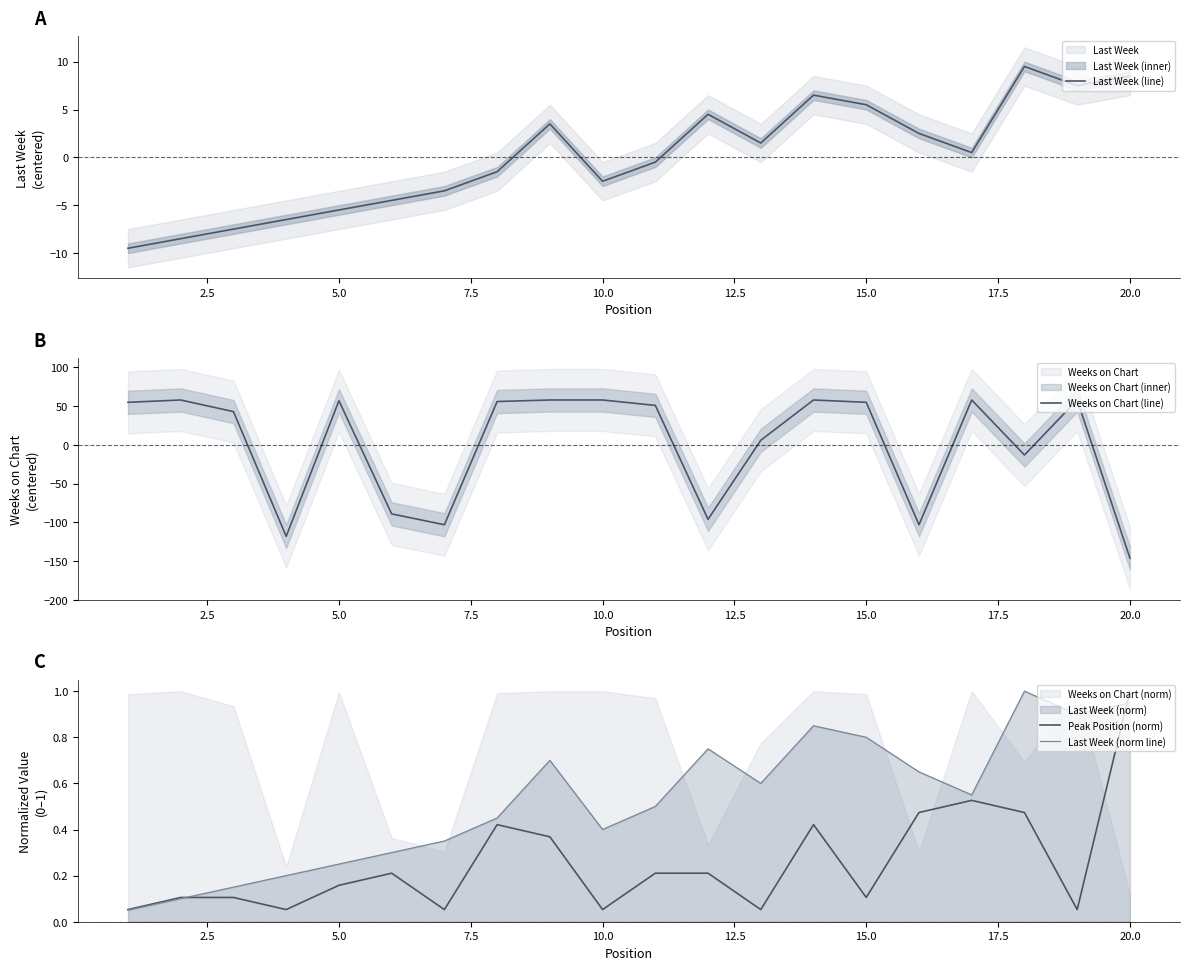

What is the difference between the maximum and minimum values in the Weeks on Chart (line) series?

204.0